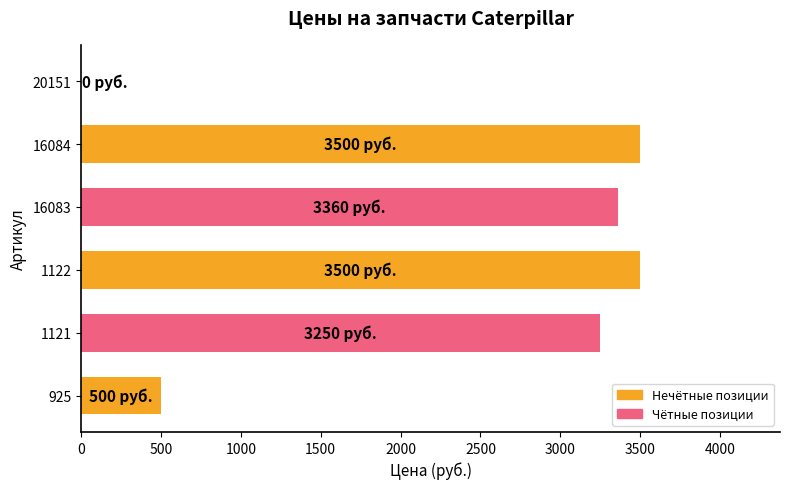

True or false: the data shows 4993 at 16084.

False